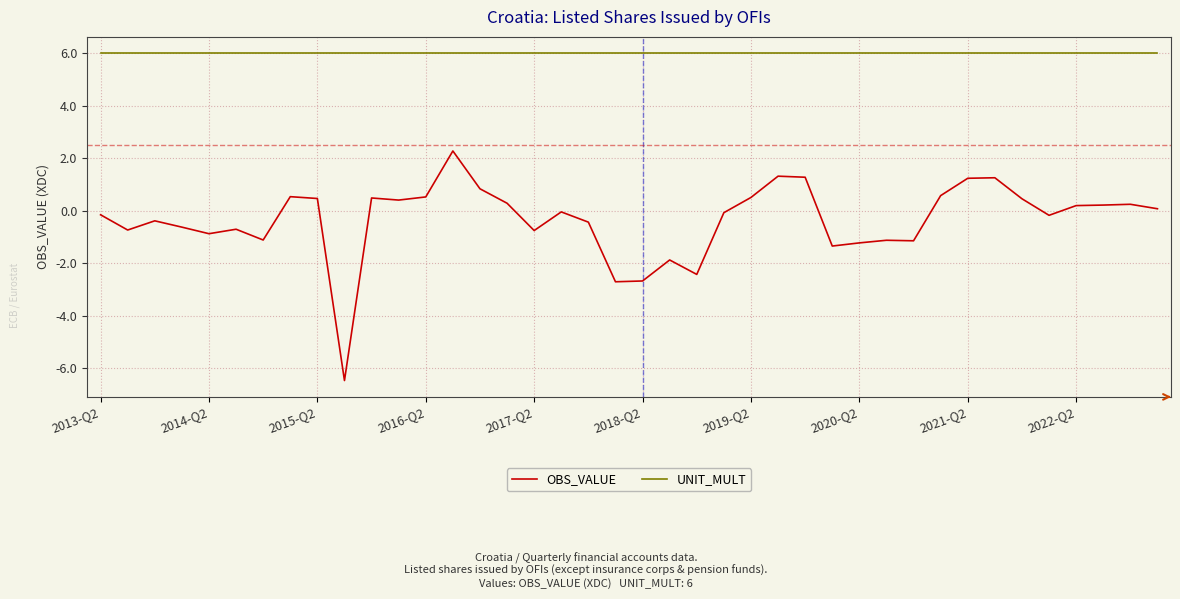

Which series has the largest total across all categories?

UNIT_MULT